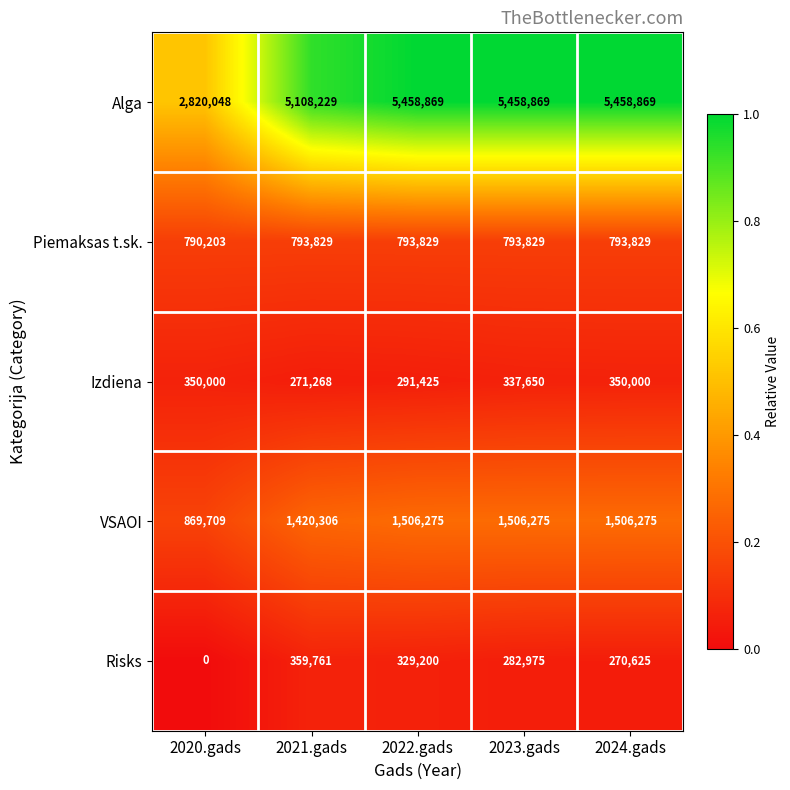

Where is Izdiena nearest to the value 310634?

2022.gads